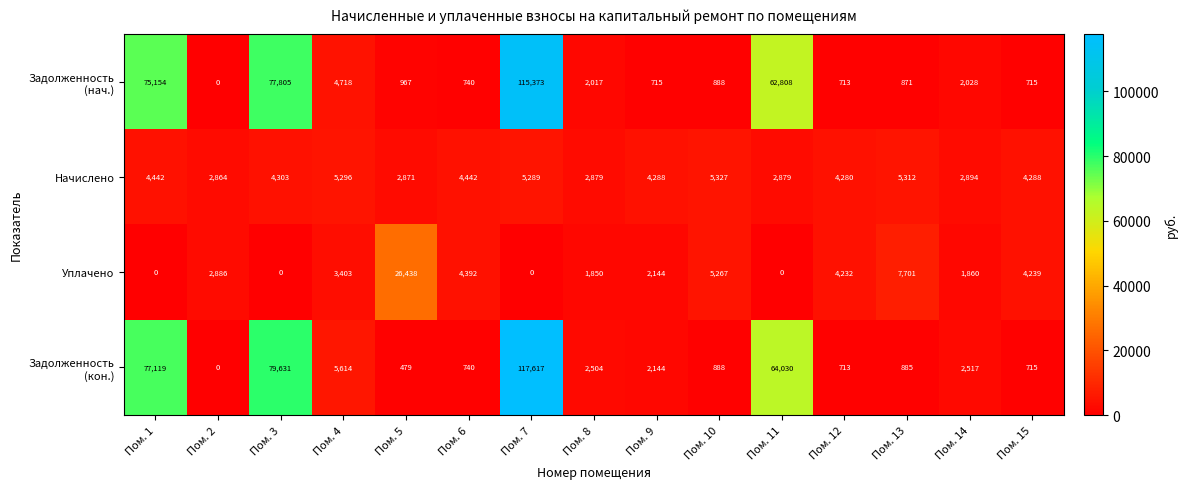

What is the sum of the Начислено values at Пом. 2 and Пом. 11?

5743